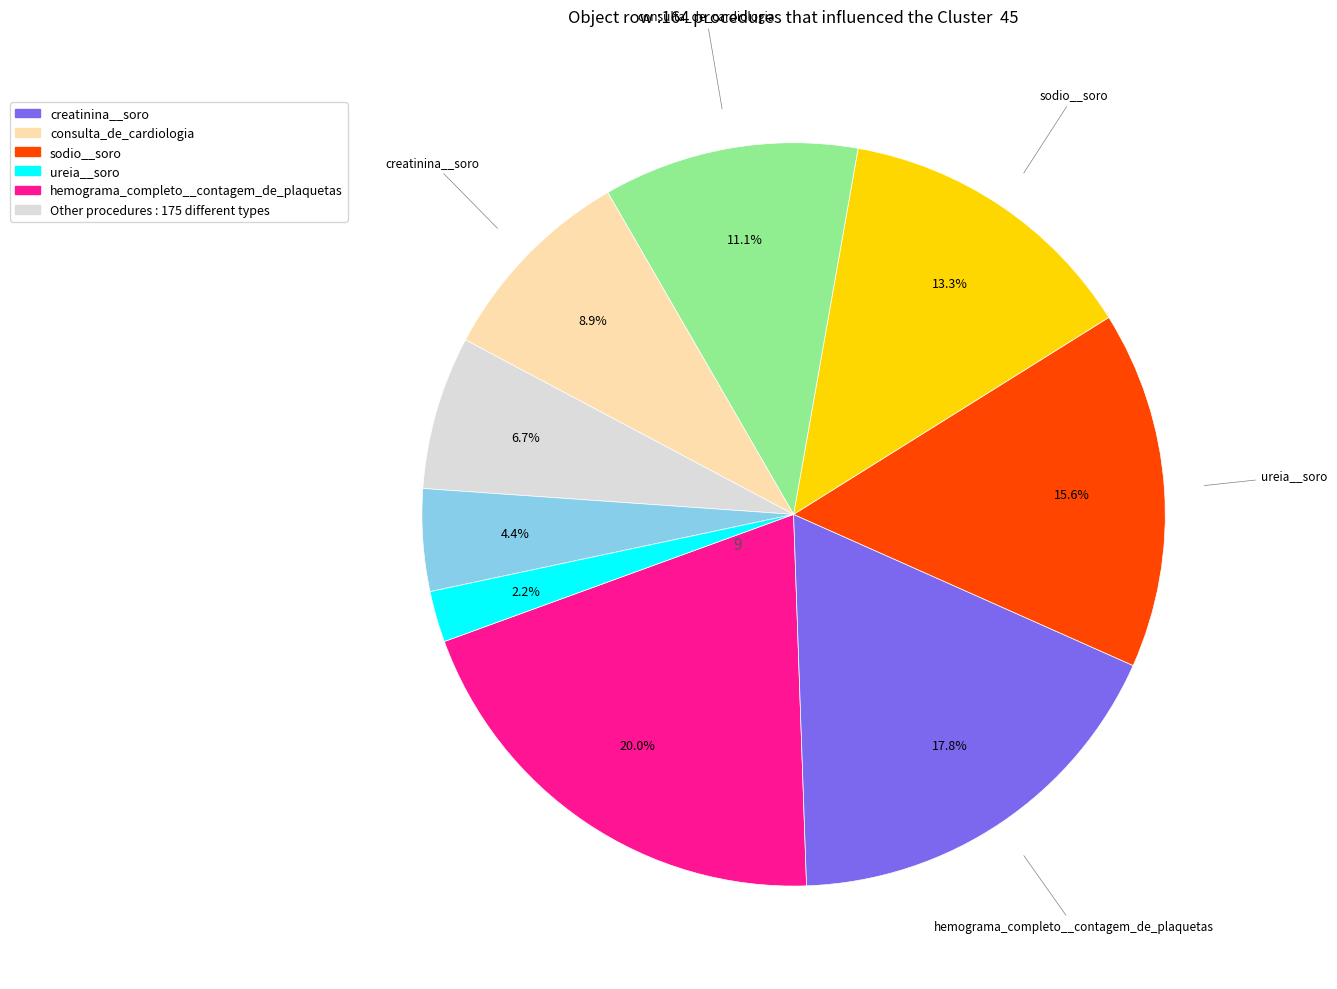

Count the number of slices in the pie.

9